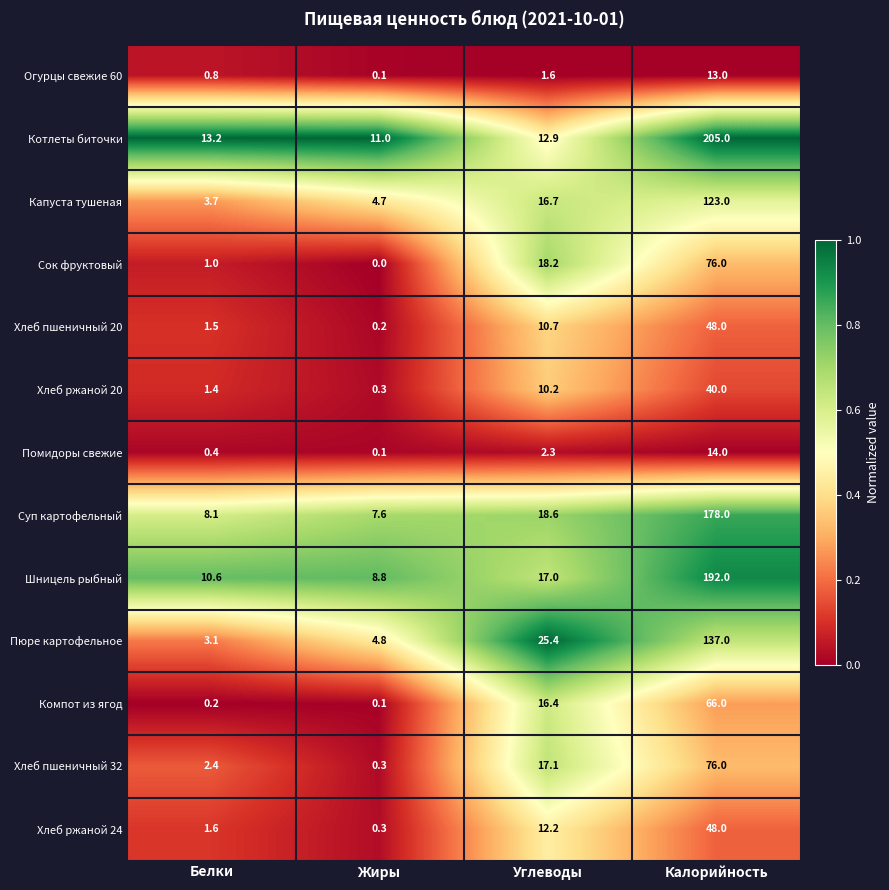

True or false: Суп картофельный has a value of 4.4 at Углеводы.

False